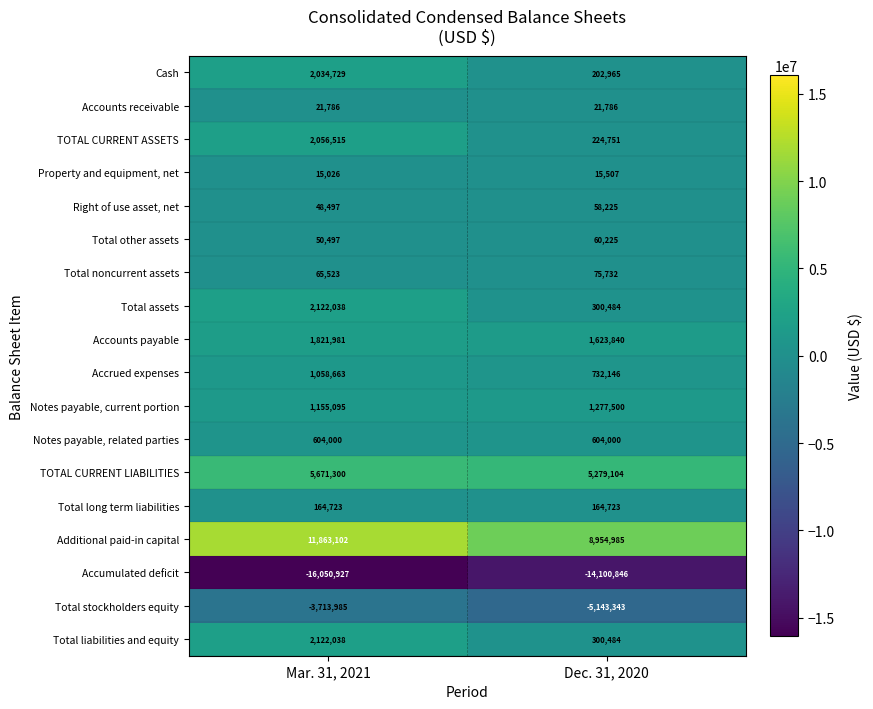

At which category is the sum across all series the highest?

Mar. 31, 2021